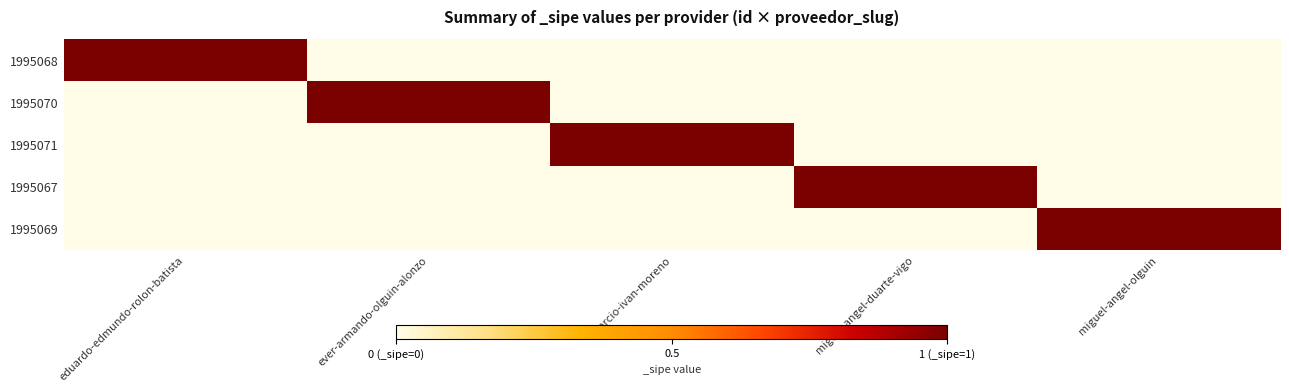

The 1995068 series shows 2 at eduardo-edmundo-rolon-batista. True or false?

False